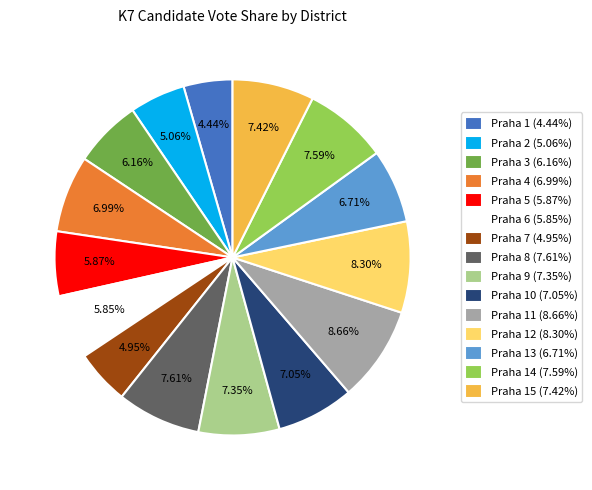

Approximately how many times larger is the value at Praha 11 (8.66%) compared to Praha 3 (6.16%)?

1.4